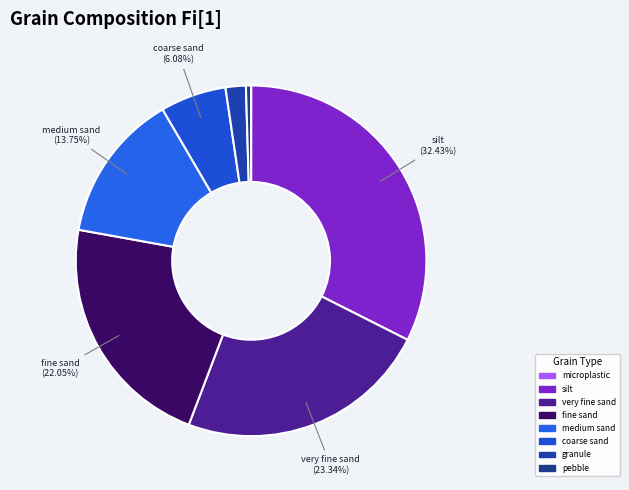

Does microplastic account for over 50% of the chart?

No